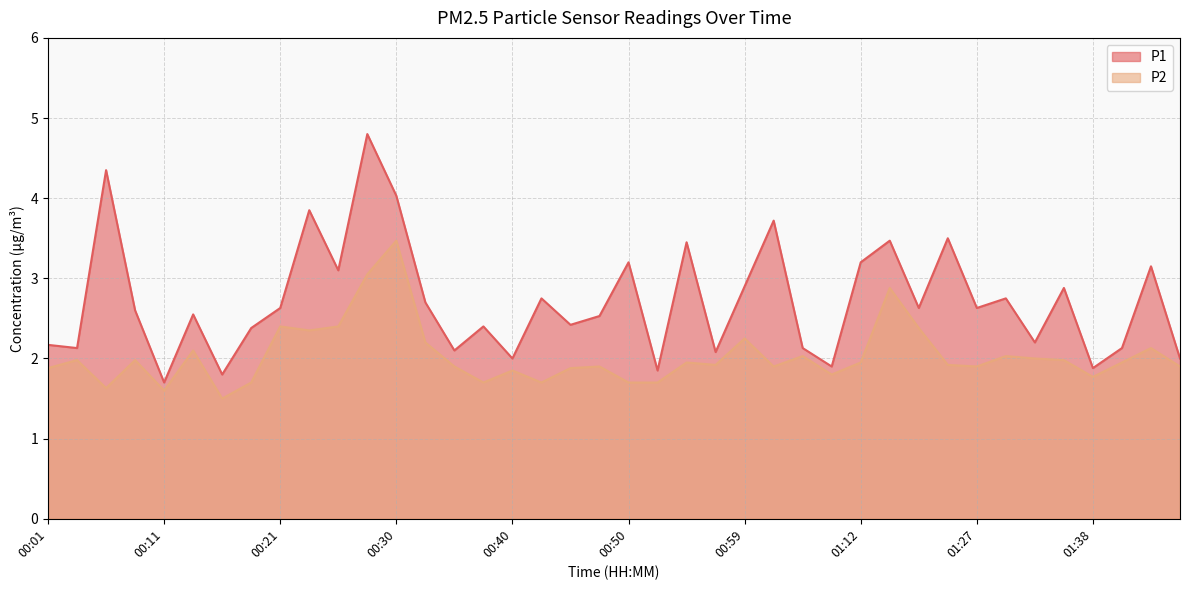

Rank the series at 01:27 from highest to lowest value.

P1, P2